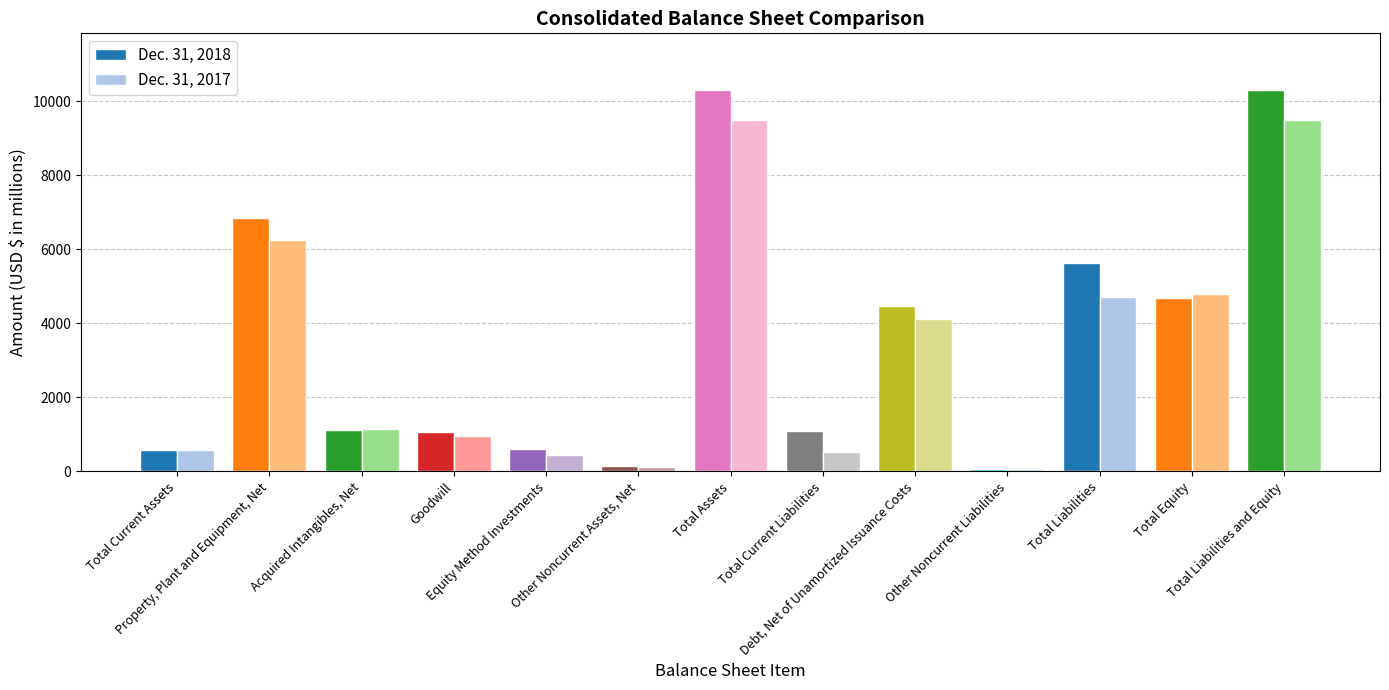

List the series in order of their overall mean, highest first.

Dec. 31, 2018, Dec. 31, 2017